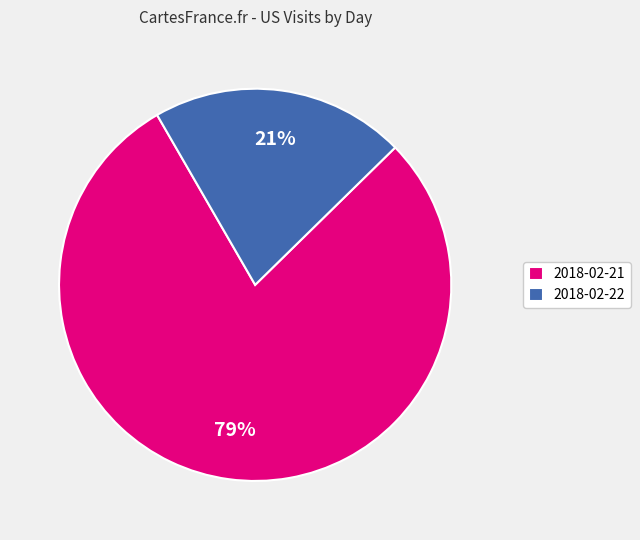

True or false: 2018-02-22 accounts for 21% of the total.

True